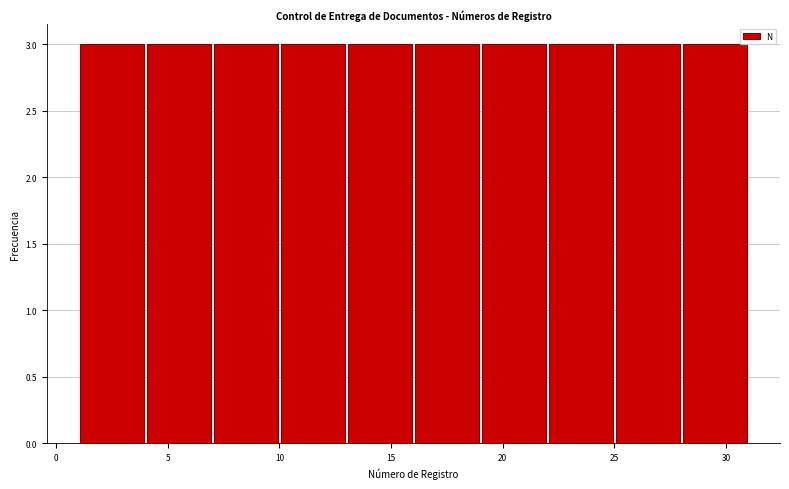

Reading left to right, transcribe this chart: for each bar, give the range it covers on the x-axis and its height. The values are not printed on the chart, so give them approximately, as read against the axis.

1 to 4: 3
4 to 7: 3
7 to 10: 3
10 to 13: 3
13 to 16: 3
16 to 19: 3
19 to 22: 3
22 to 25: 3
25 to 28: 3
28 to 31: 3